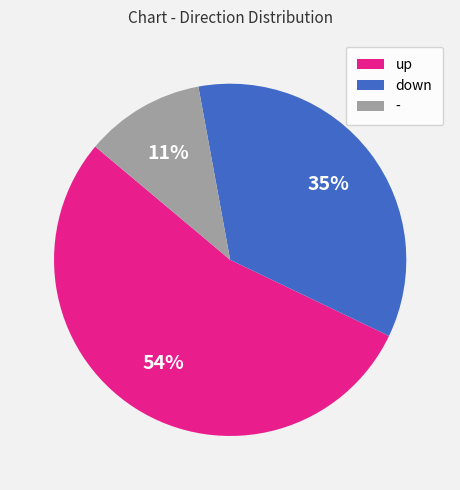

Count the number of slices in the pie.

3